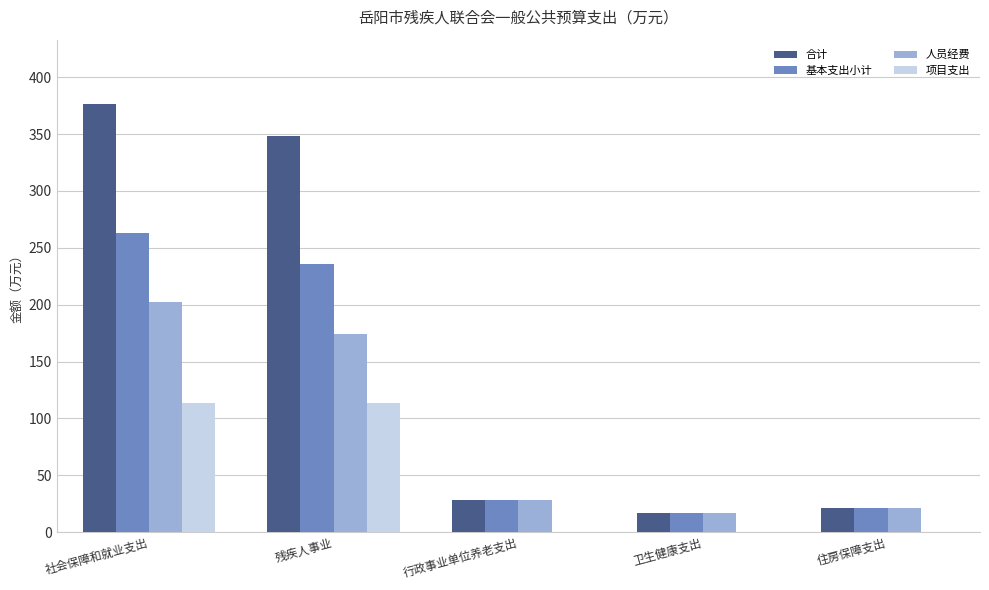

How many categories are shown in the chart?

5